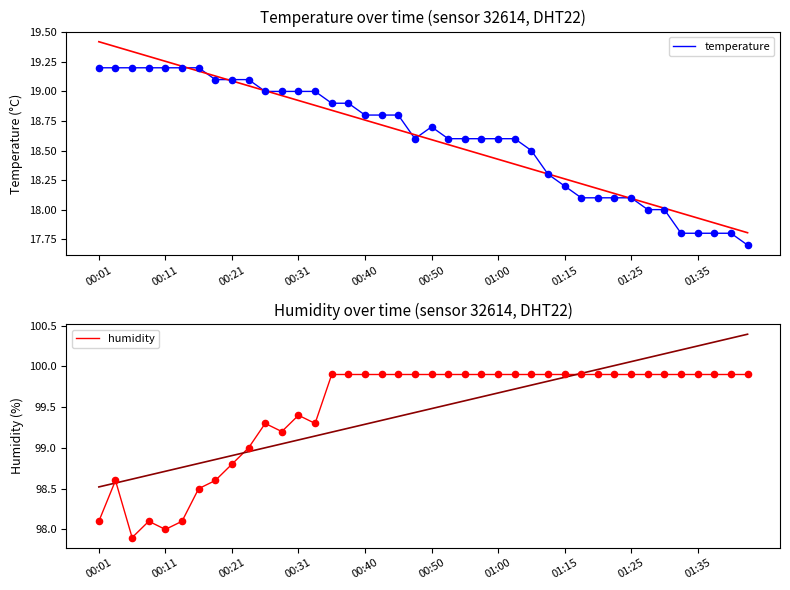

What is the lowest value of the temperature series?

17.7